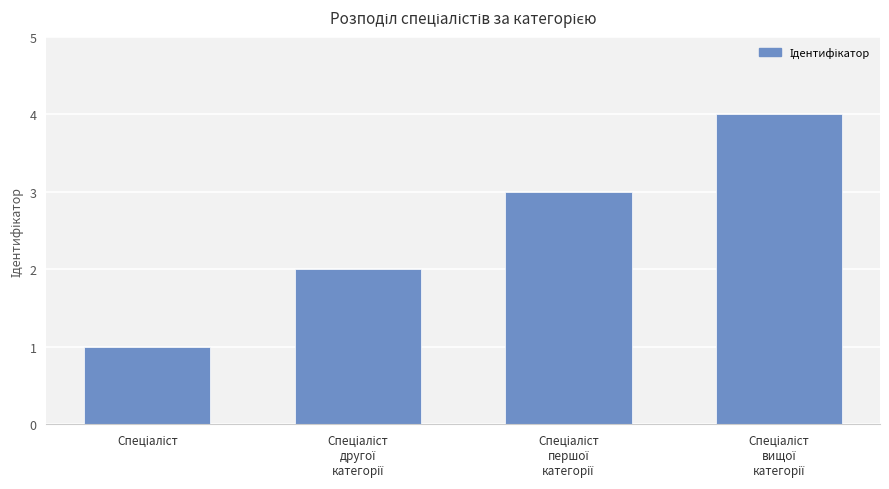

How many distinct data groups are displayed?

1